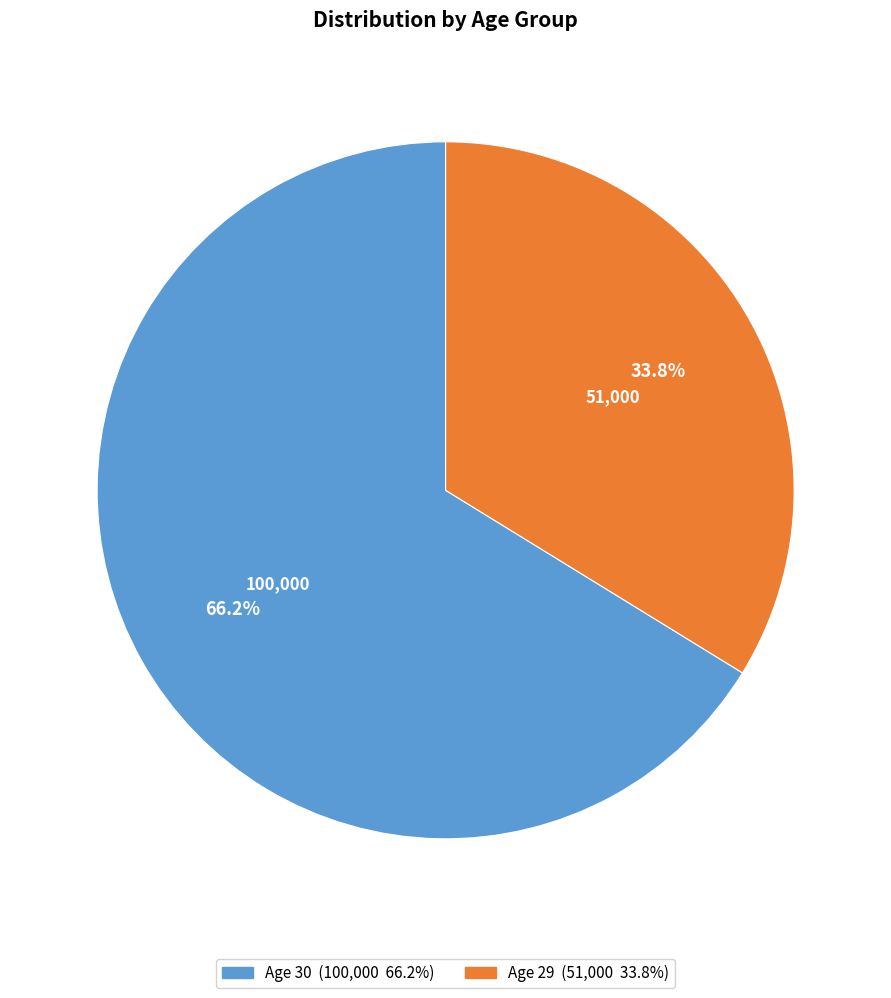

Is there a majority slice in this chart?

Yes